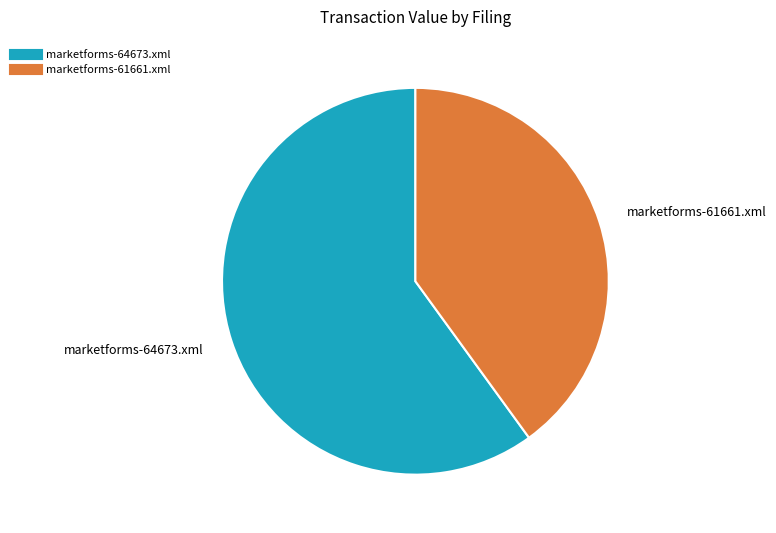

Is there any slice that represents more than half of the pie?

Yes